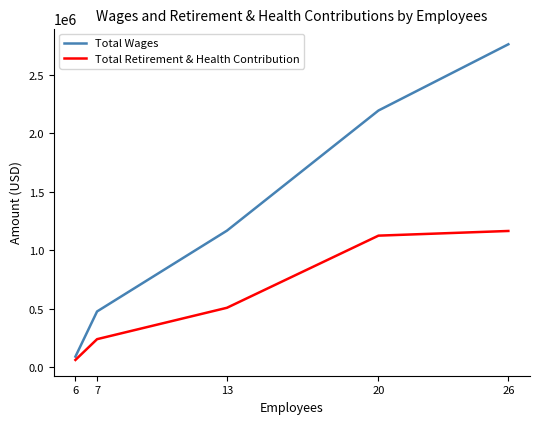

What is the maximum value shown in the chart?

2762679